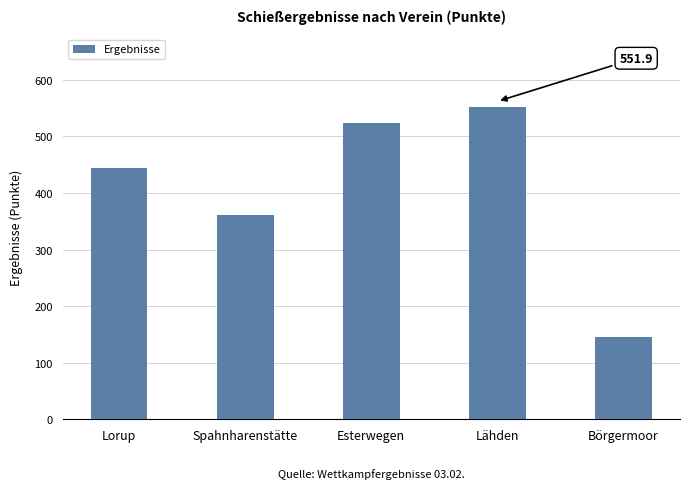

Approximately how many times larger is the value at Esterwegen compared to Lähden?

0.9